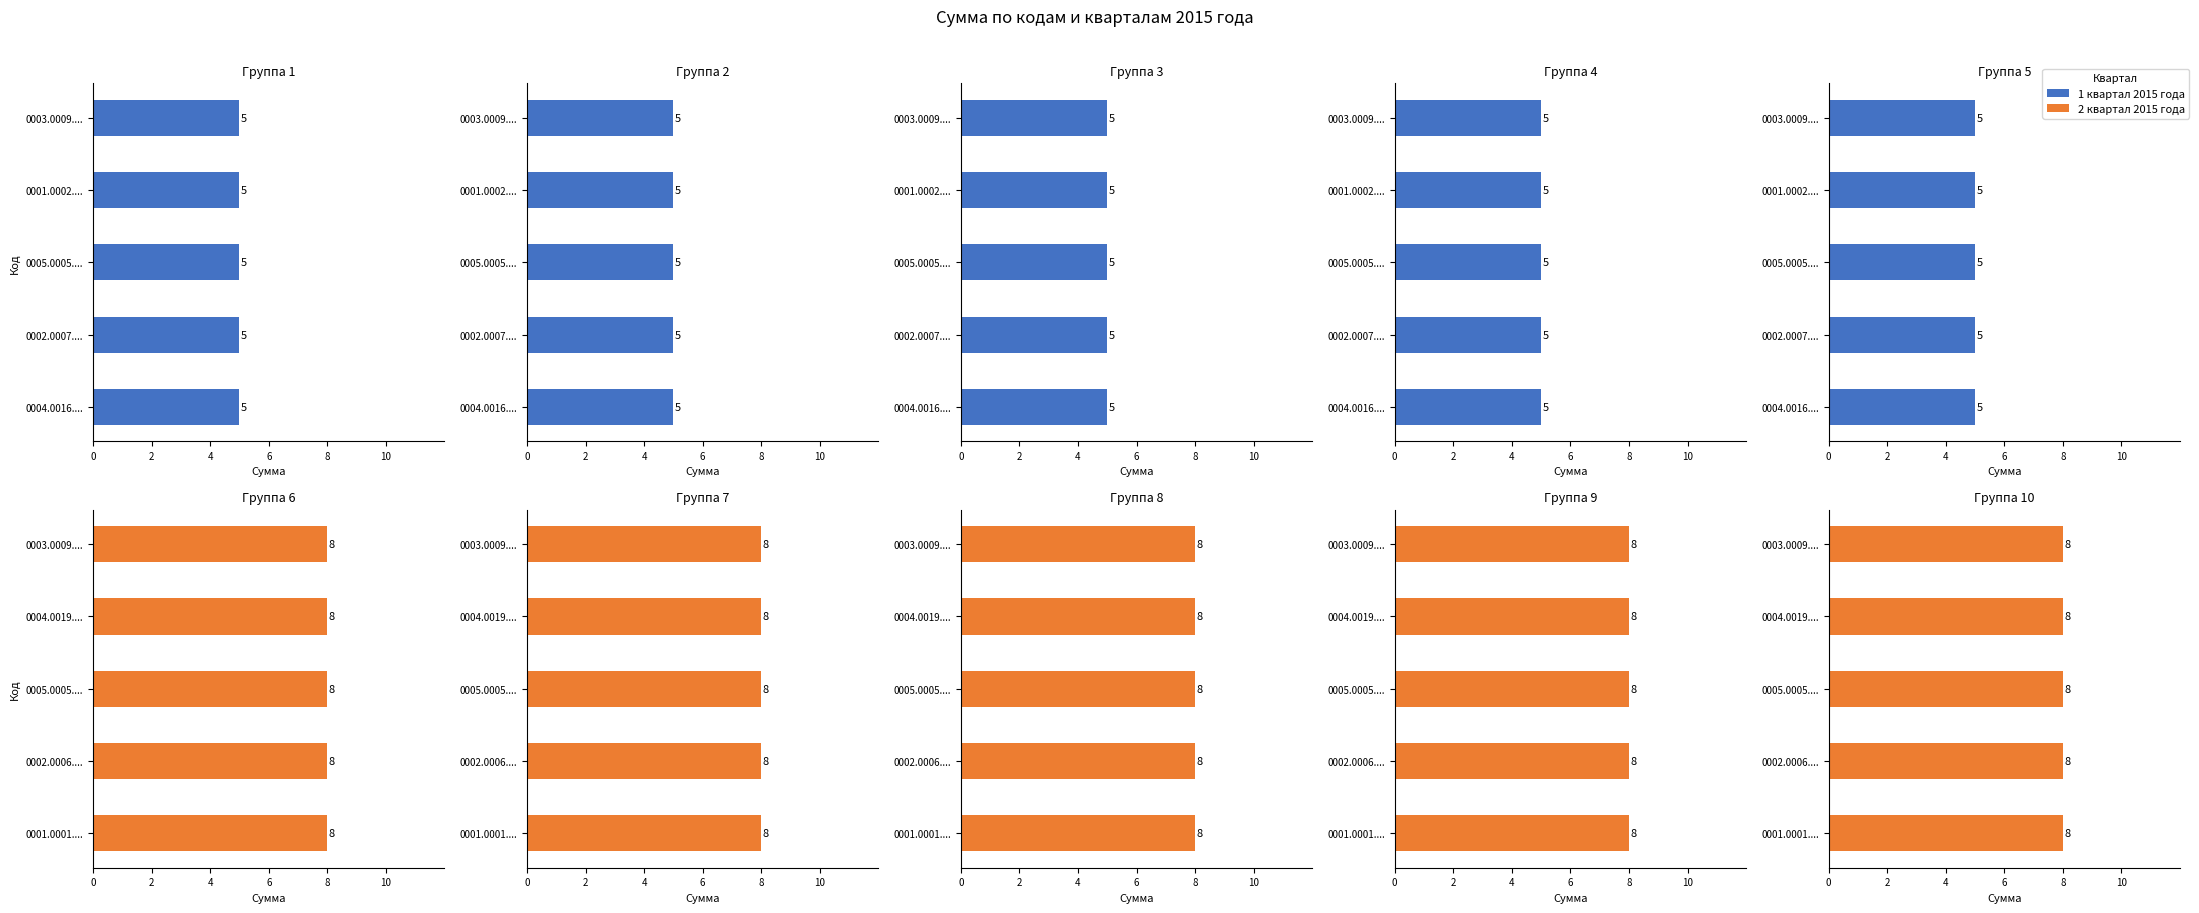

True or false: 1 квартал 2015 года has a value of 8 at 7.

False